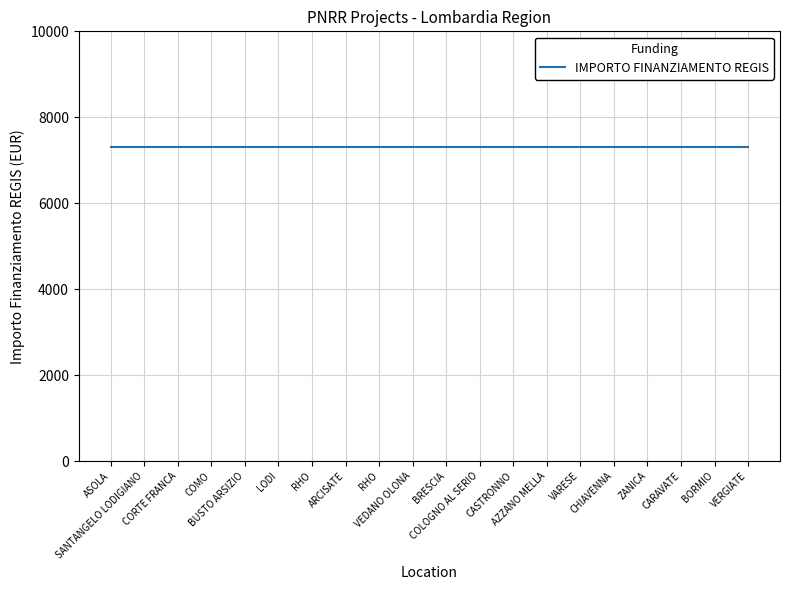

List the labels in order of IMPORTO FINANZIAMENTO REGIS value, largest first.

ASOLA, SANTANGELO LODIGIANO, CORTE FRANCA, COMO, BUSTO ARSIZIO, LODI, RHO, ARCISATE, RHO, VEDANO OLONA, BRESCIA, COLOGNO AL SERIO, CASTRONNO, AZZANO MELLA, VARESE, CHIAVENNA, ZANICA, CARAVATE, BORMIO, VERGIATE